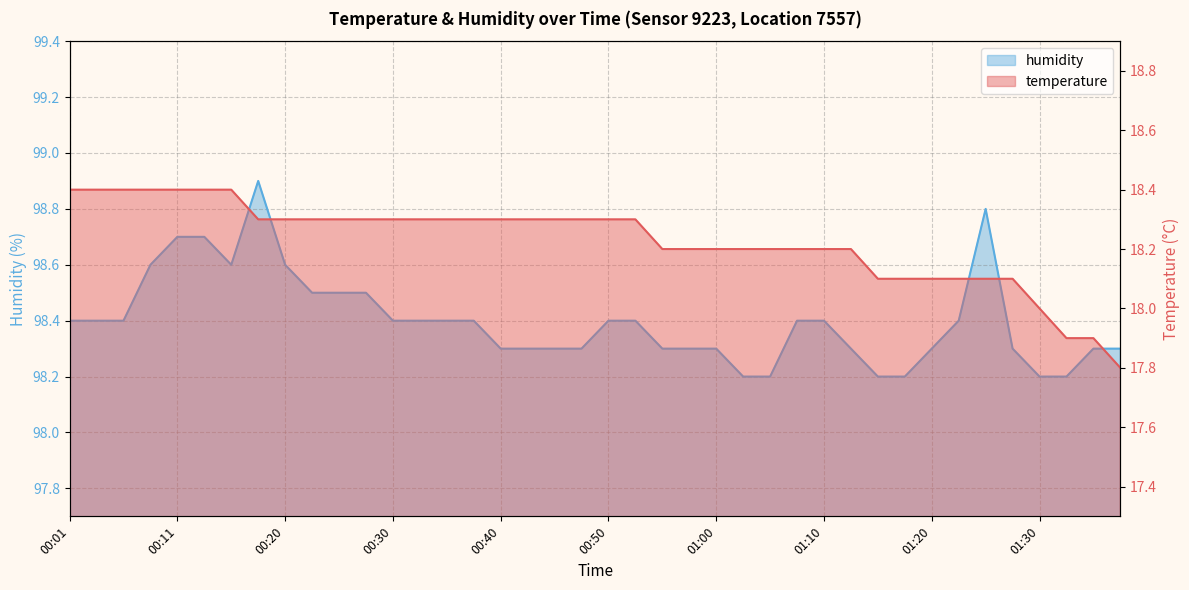

At how many categories does at least one series exceed 71?

40